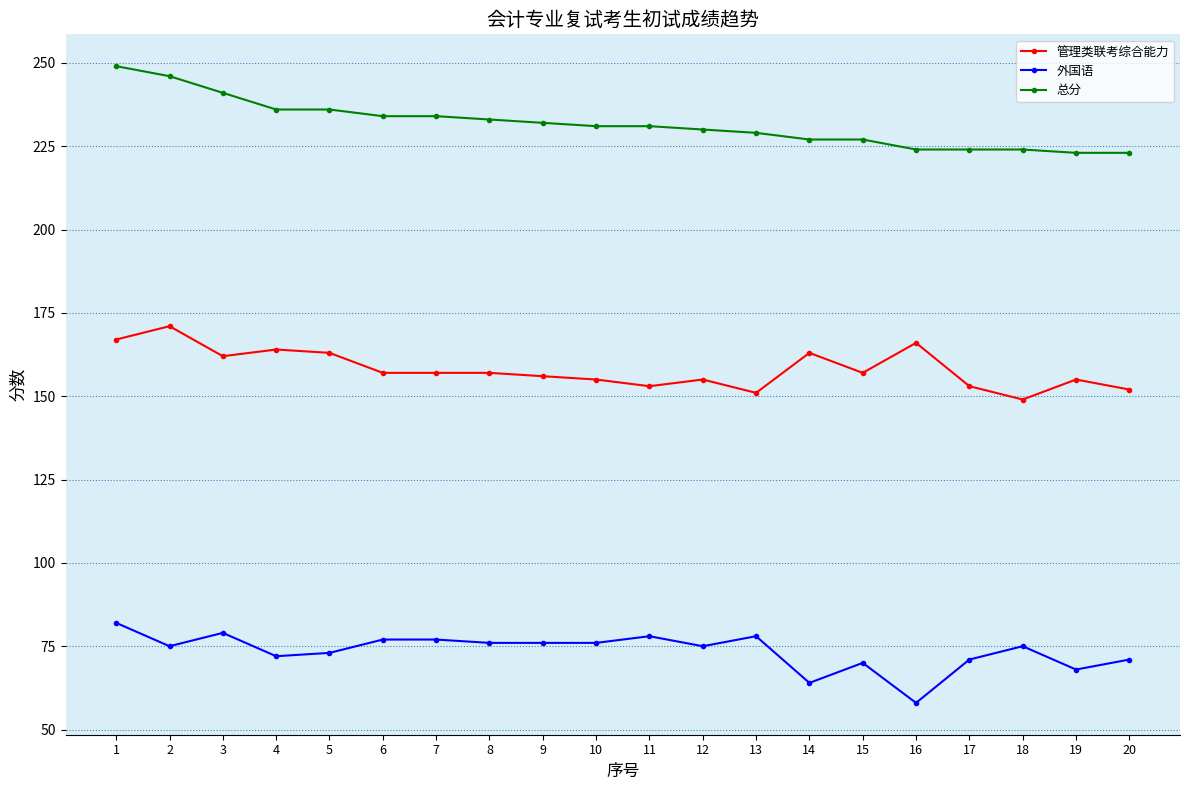

True or false: 管理类联考综合能力 and 总分 cross at least once.

False